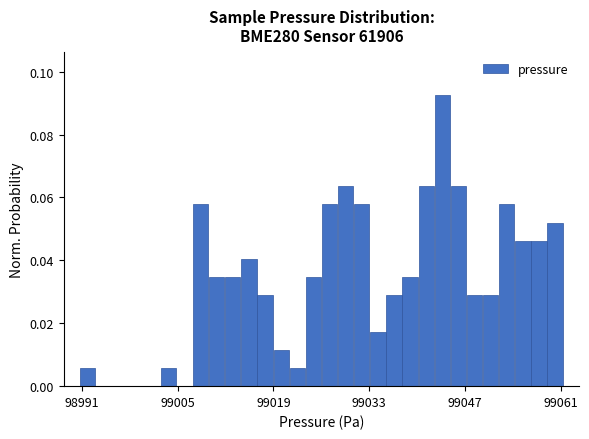

Around what value on the x-axis is the tallest bar? Give the approximate position of its centre, as read against the axis.

99044